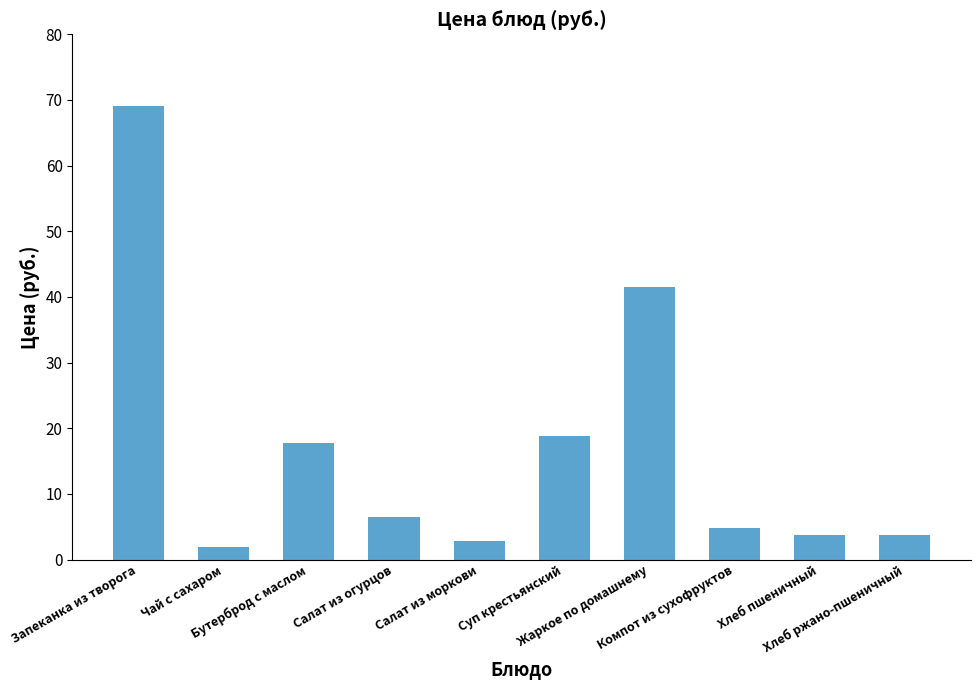

Does the chart contain any negative values?

No